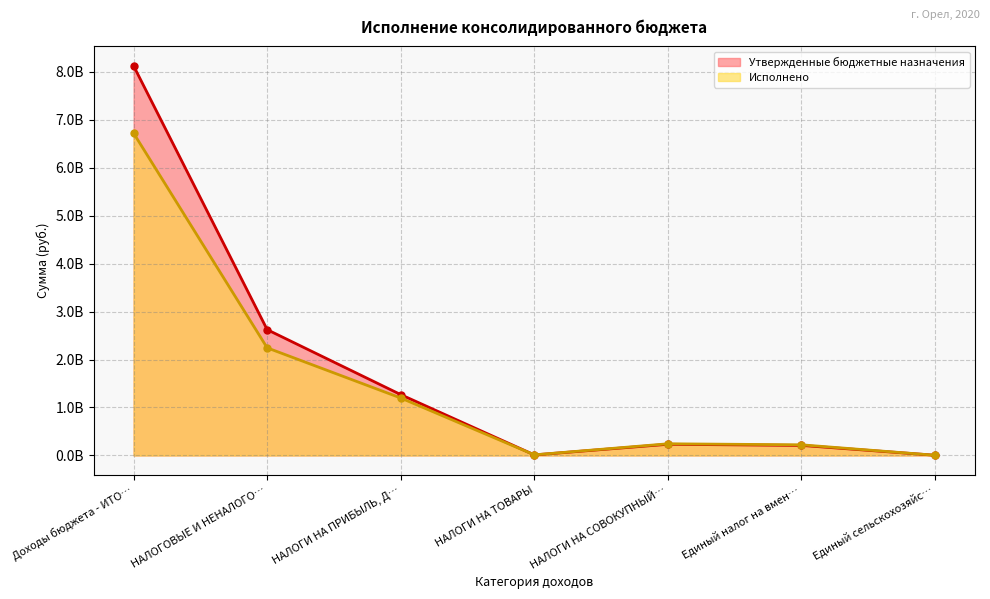

List the series in order of their peak value, lowest first.

Исполнено, Утвержденные бюджетные назначения